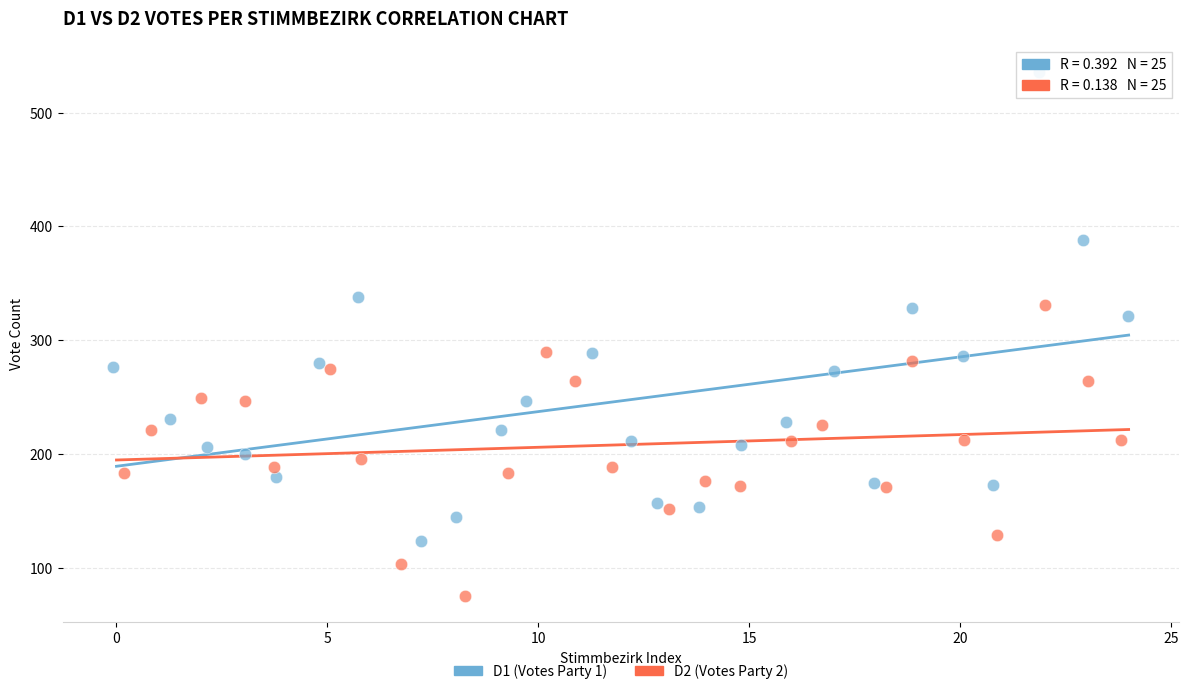

What are all the series names shown in the legend?

D1 (Votes Party 1), D2 (Votes Party 2)